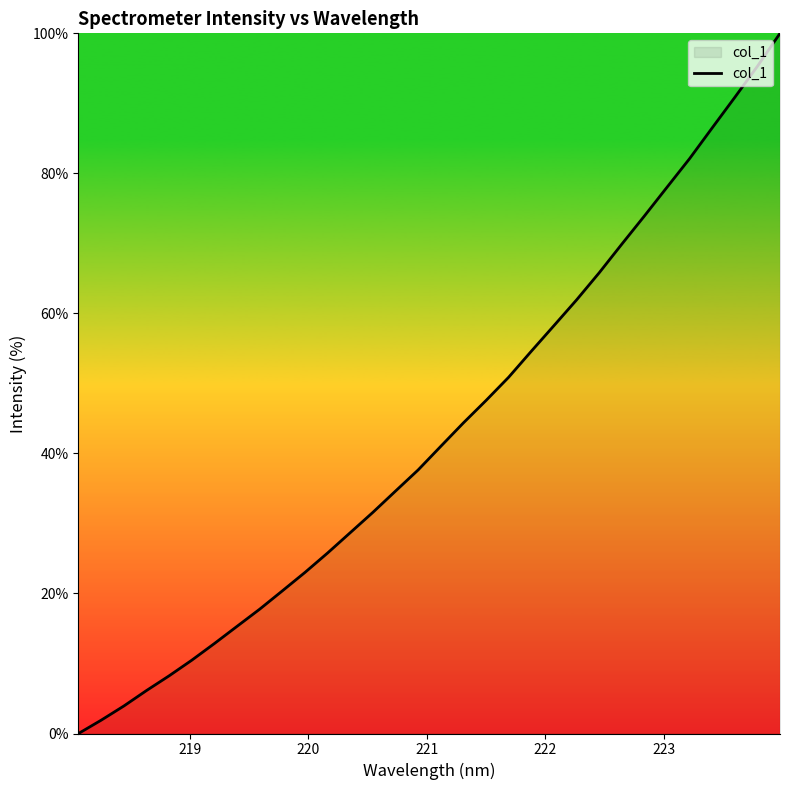

What is the maximum value shown in the chart?

100.0